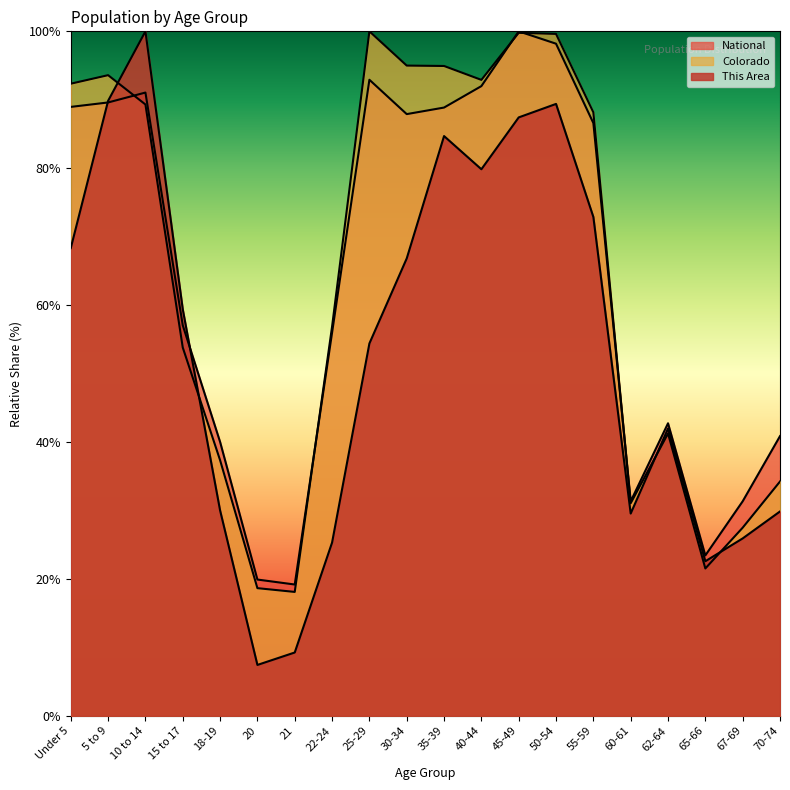

What is the label of the 7th point from the left?

21